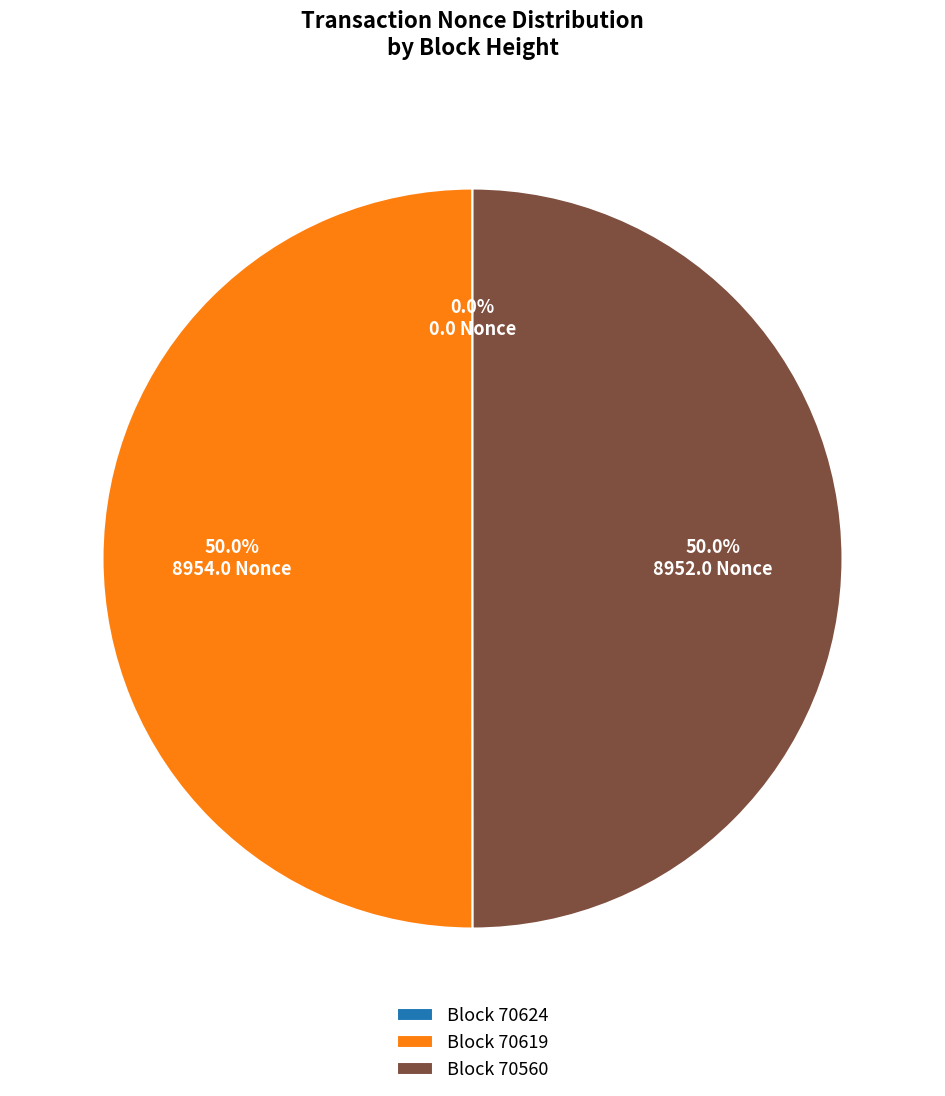

Approximately how many times larger is the value at 70560 compared to 70619?

1.0